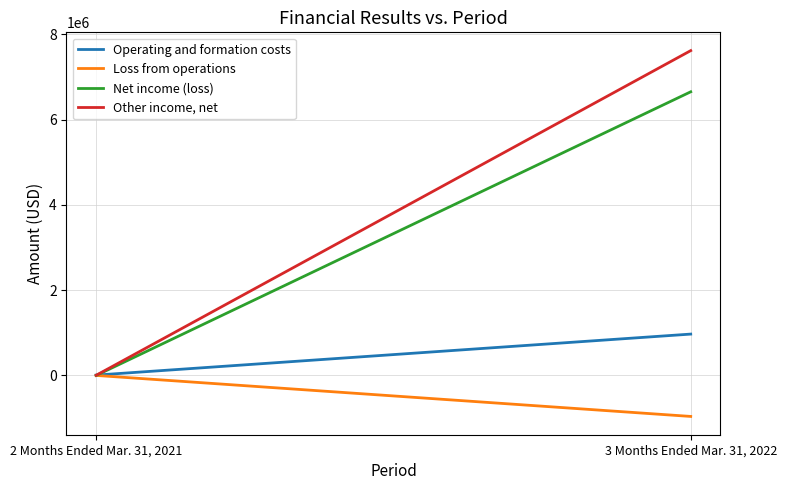

Does the chart display data point markers on the line(s)?

No